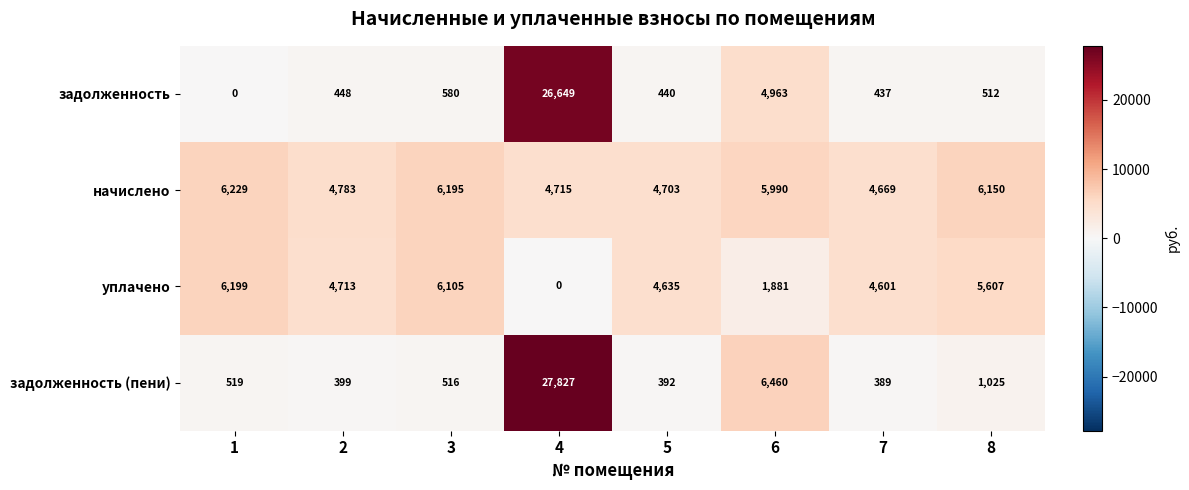

At which label does задолженность (пени) reach its minimum?

7